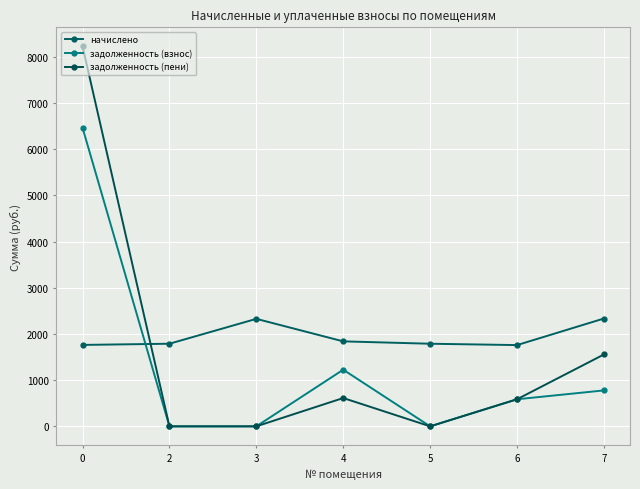

Between 6 and 7, which series saw the biggest shift?

задолженность (пени)